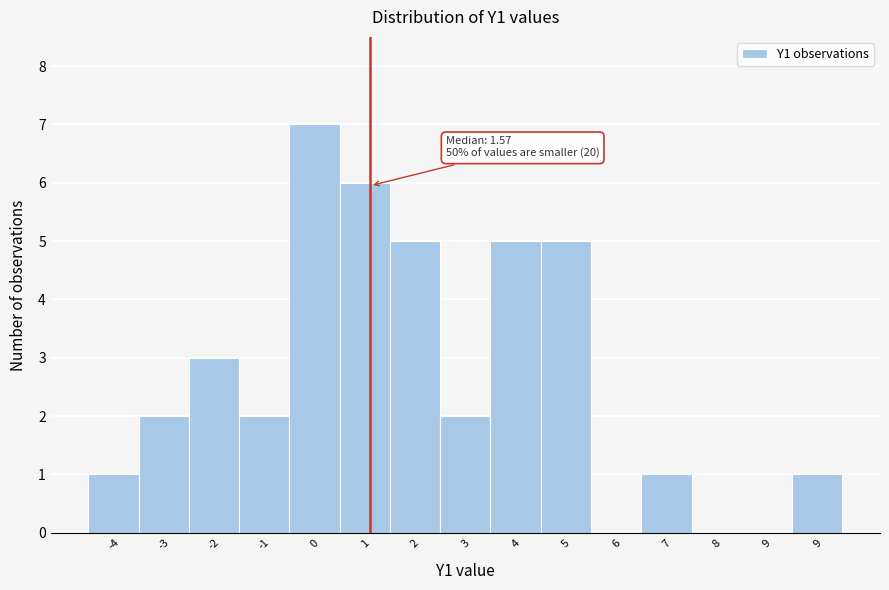

Are the bars horizontal?

No